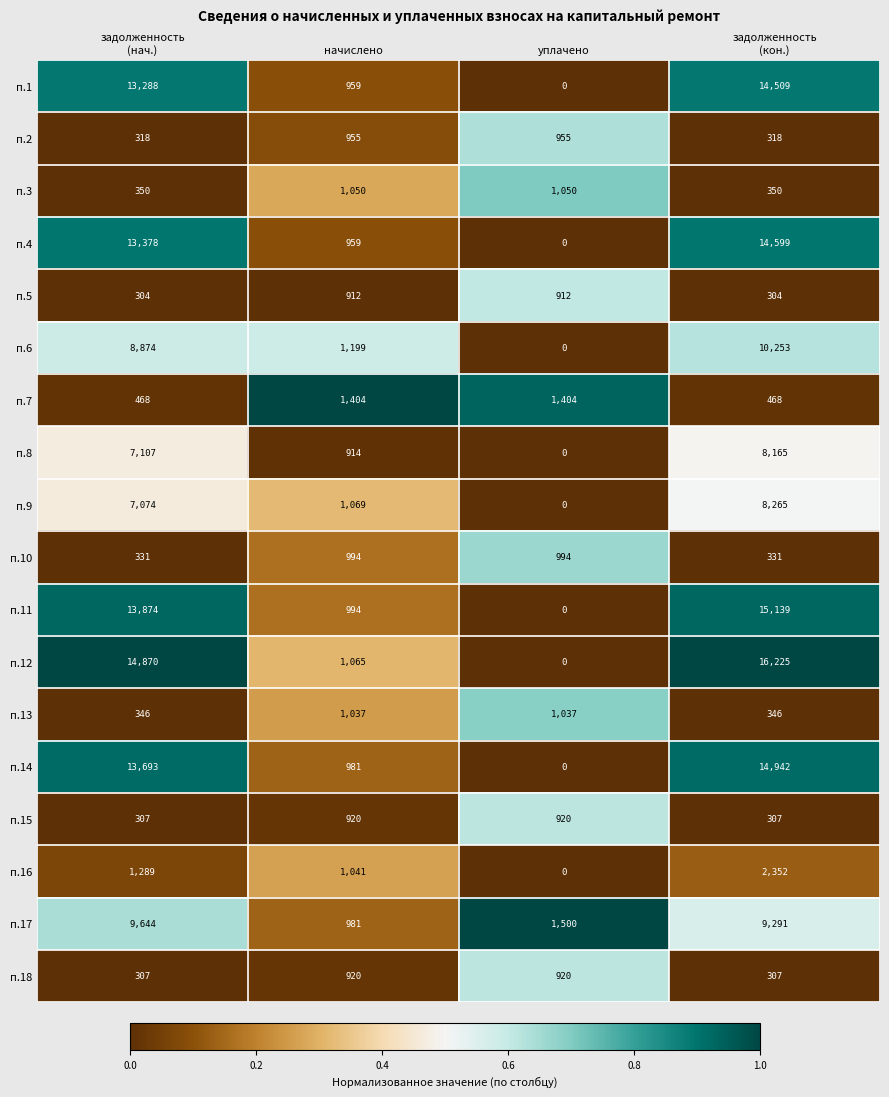

True or false: п.5 has a value of 485 at уплачено.

False